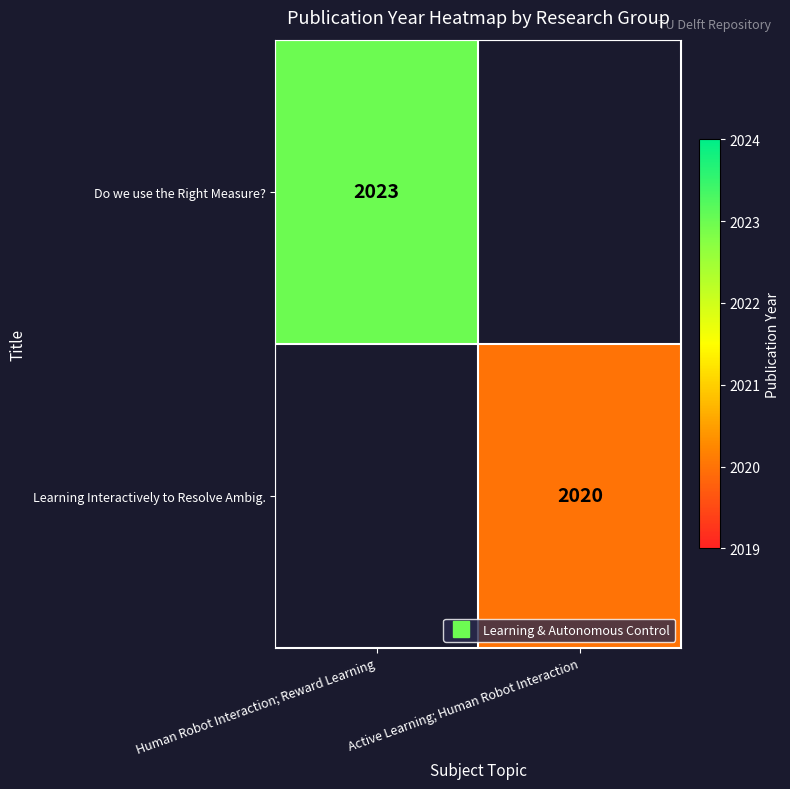

Which category has the lowest value across all series?

Active Learning; Human Robot Interaction